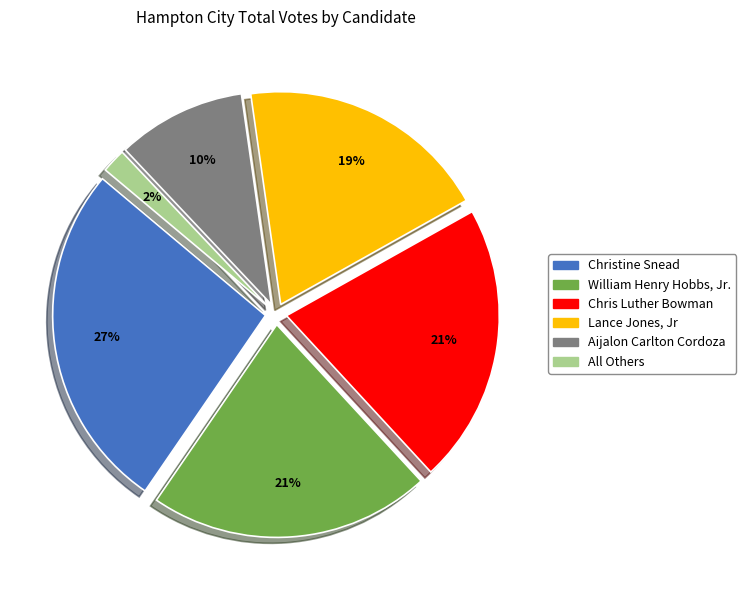

What percentage is the Aijalon Carlton Cordoza slice, to the nearest percent?

10%